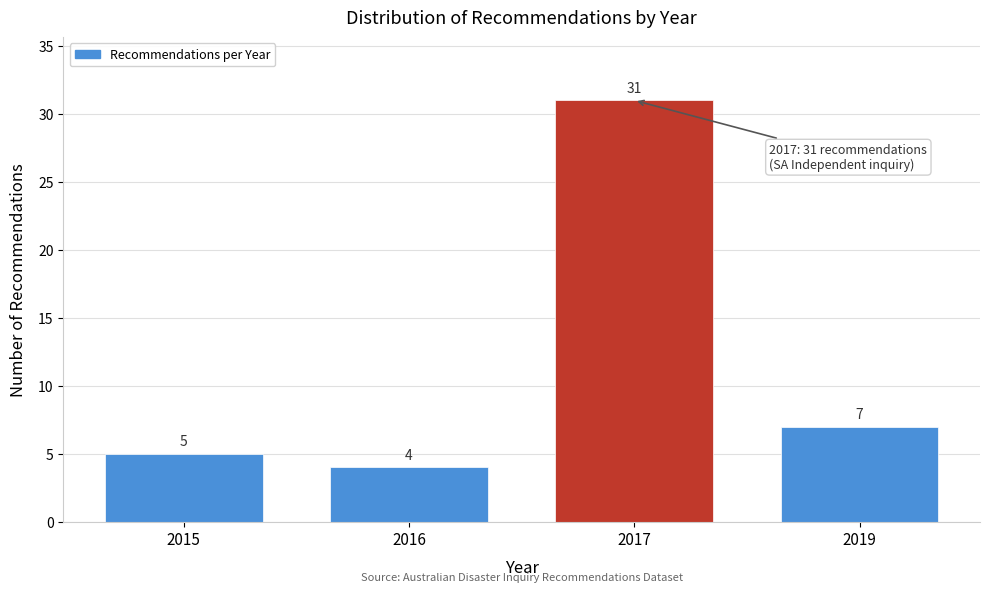

Reading left to right, extract all data points from this chart.

5	4	31	7